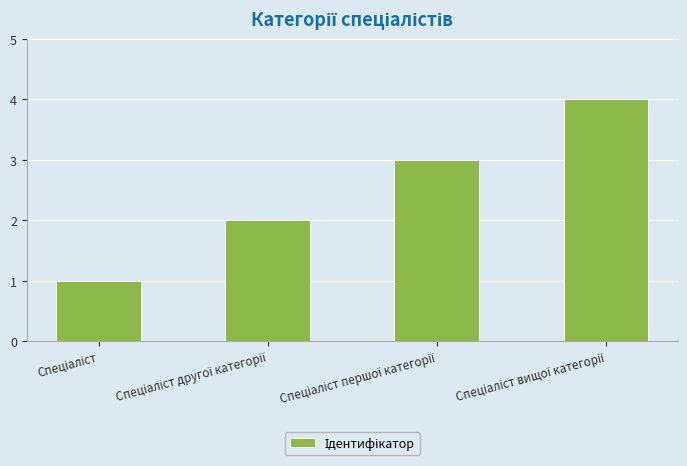

What is the maximum value shown in the chart?

4